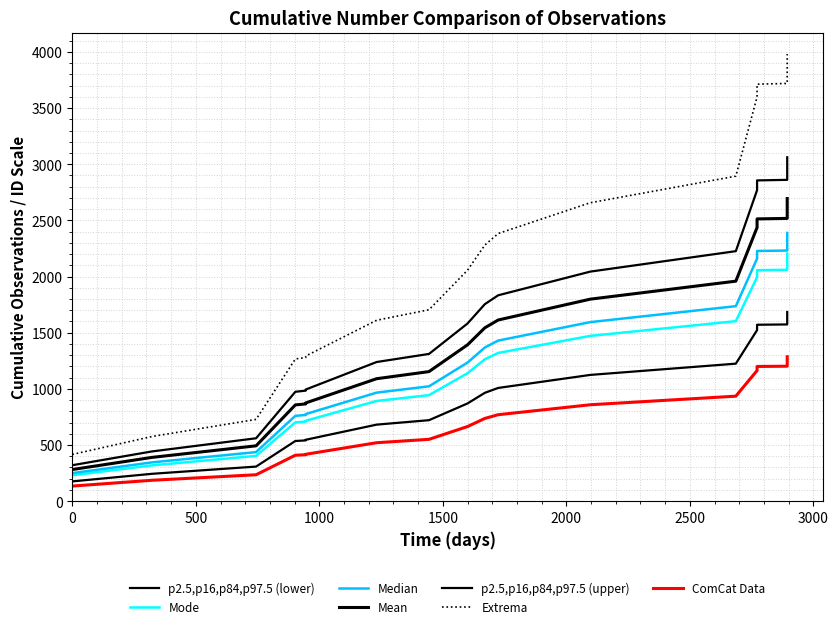

True or false: Observations (cumulative) has a value of 273.9 at 2018-01-24.

False